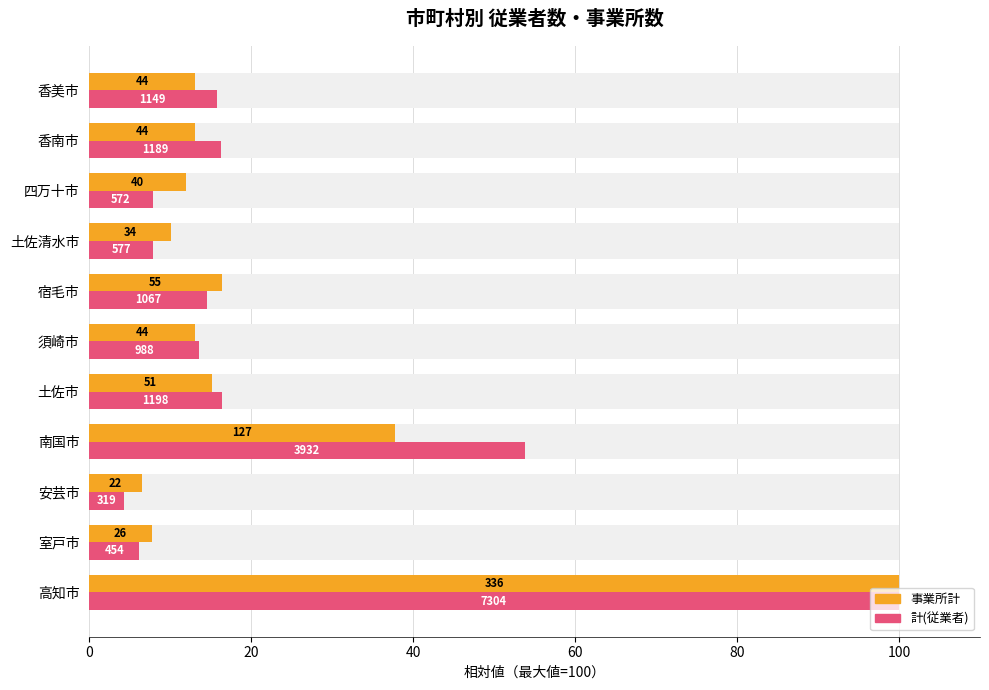

Reading left to right, extract all data points from this chart.

事業所計: 100.0	7.7	6.5	37.8	15.2	13.1	16.4	10.1	11.9	13.1	13.1
計(従業者): 100.0	6.2	4.4	53.8	16.4	13.5	14.6	7.9	7.8	16.3	15.7